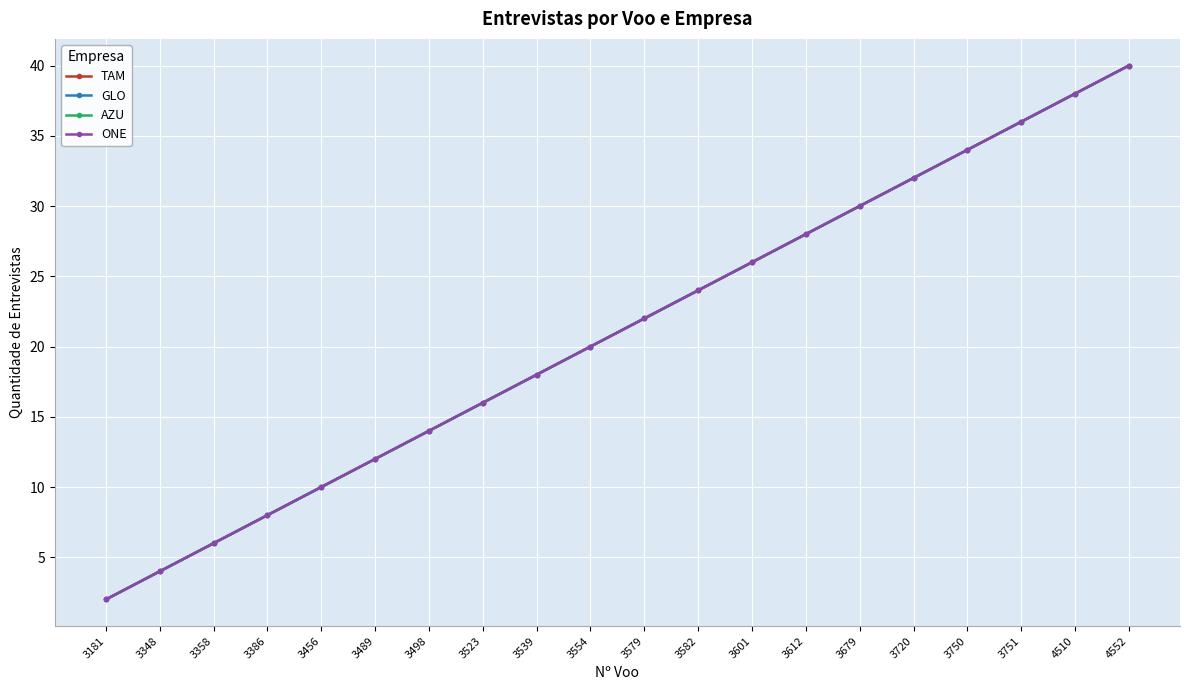

Is the value of GLO at 3181 greater than the value of ONE at 3612?

No